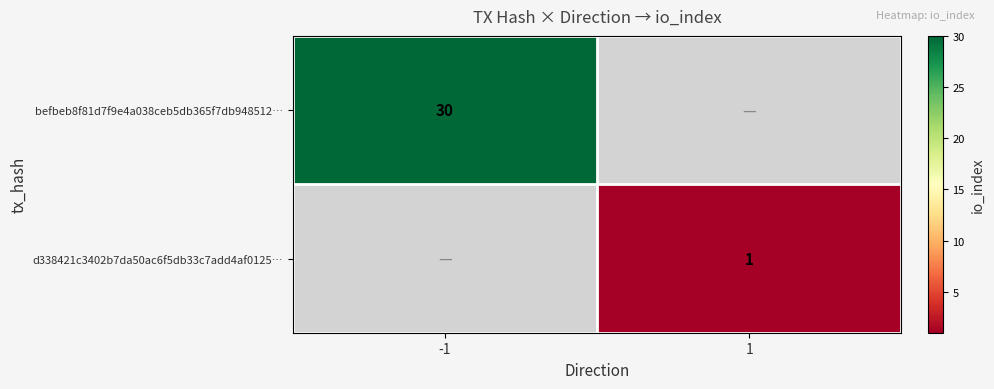

Count the number of categories in the chart.

2